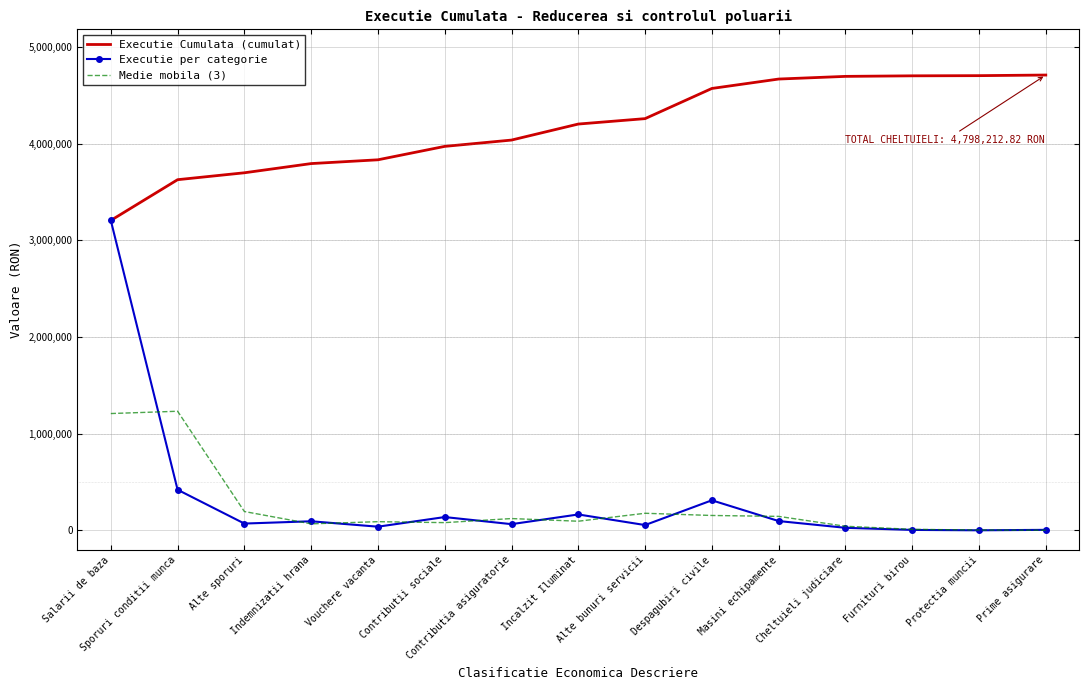

What is the minimum value for Medie mobila (3)?

2728.7